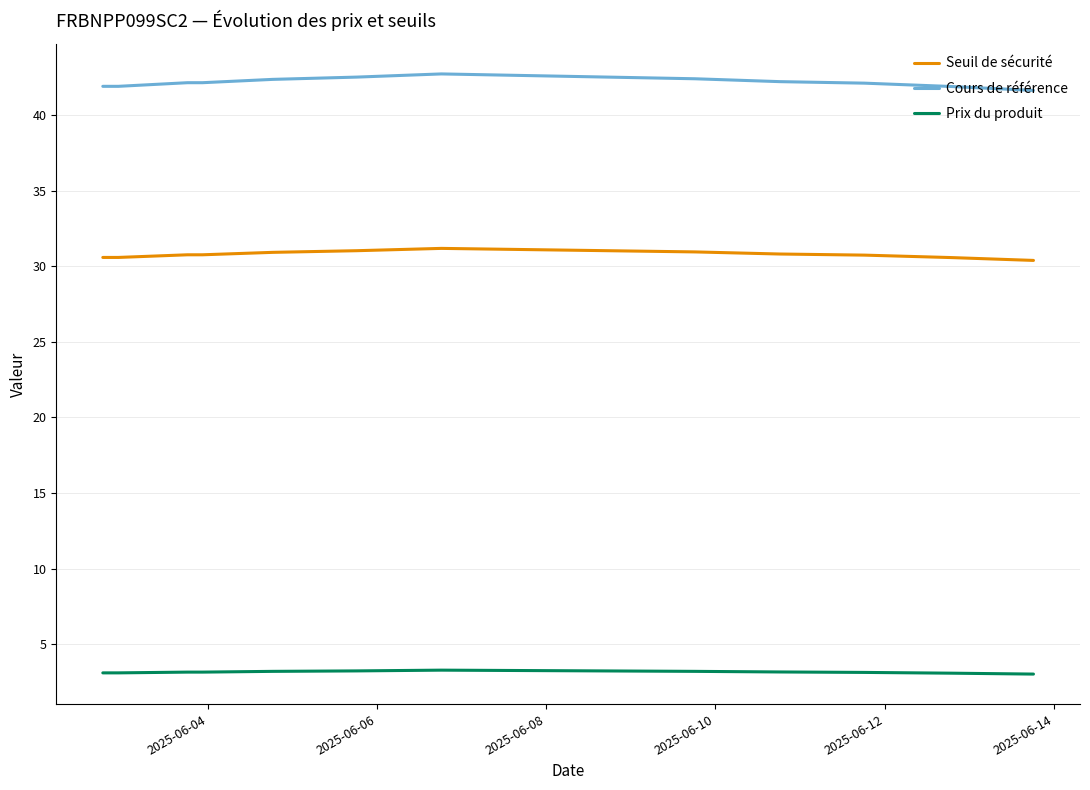

True or false: Seuil de sécurité and Prix du produit intersect in this chart.

False